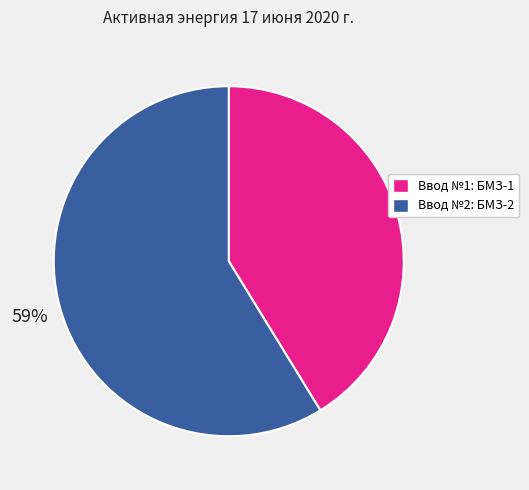

To the nearest percent, what portion does Ввод №2: БМЗ-2 represent?

59%